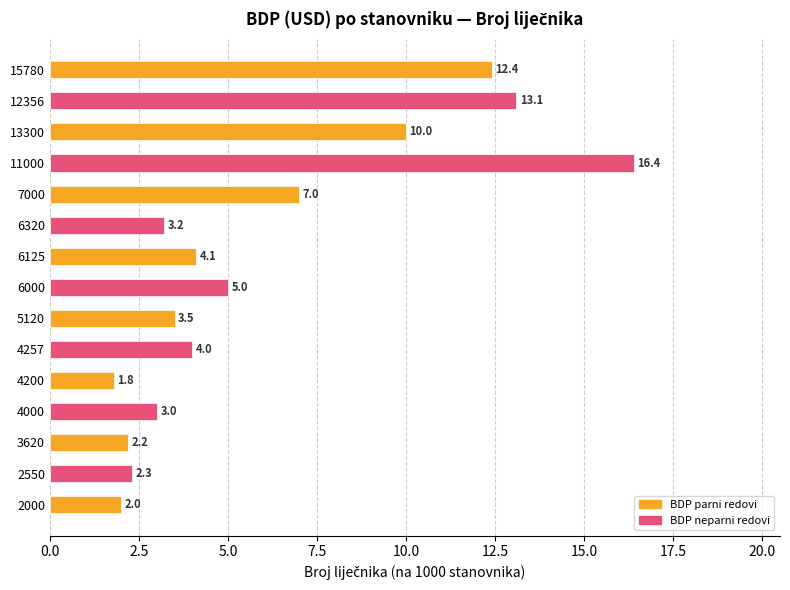

Reading top to bottom, what are all the values shown in this chart?

12.4	13.1	10.0	16.4	7.0	3.2	4.1	5.0	3.5	4.0	1.8	3.0	2.2	2.3	2.0